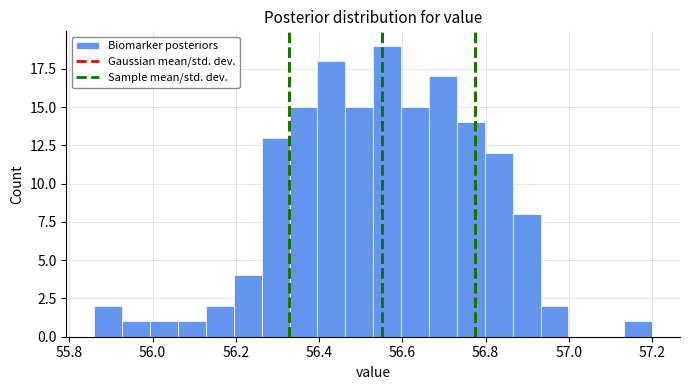

Read against the x-axis, roughly where is the centre of the tallest bar?

56.56